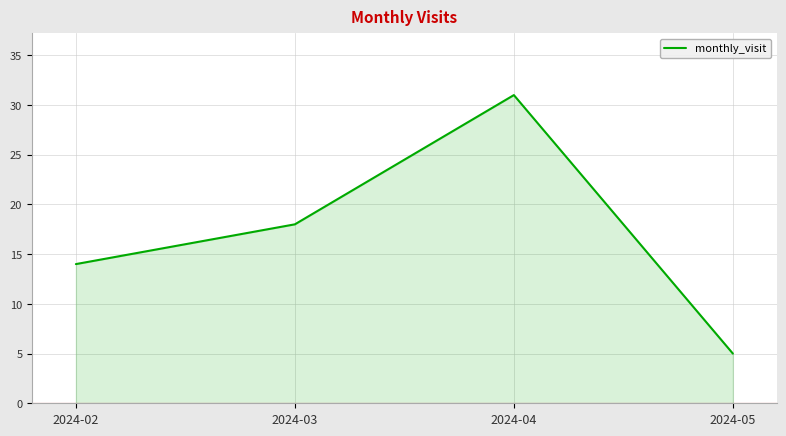

What is the difference between the maximum and minimum values?

26